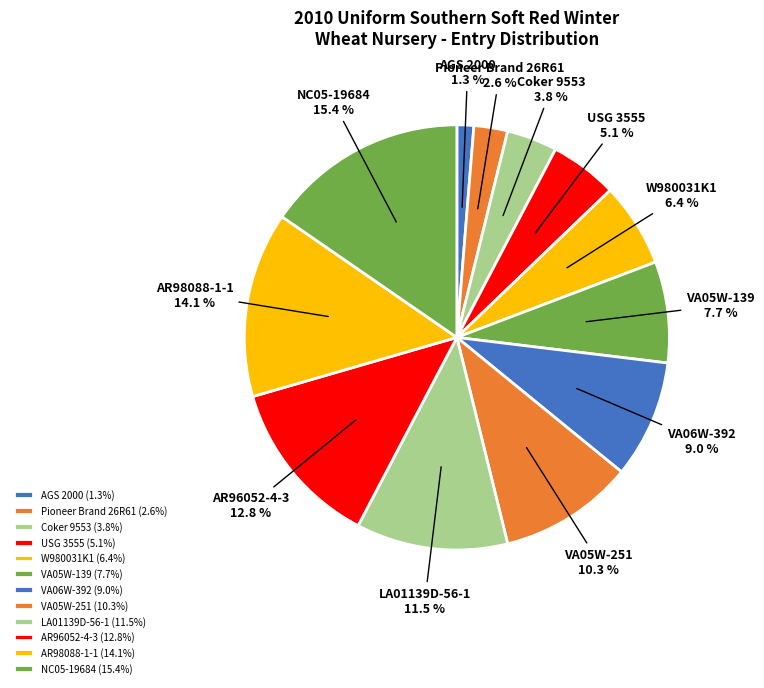

The NC05-19684 slice represents 29% of the pie. True or false?

False